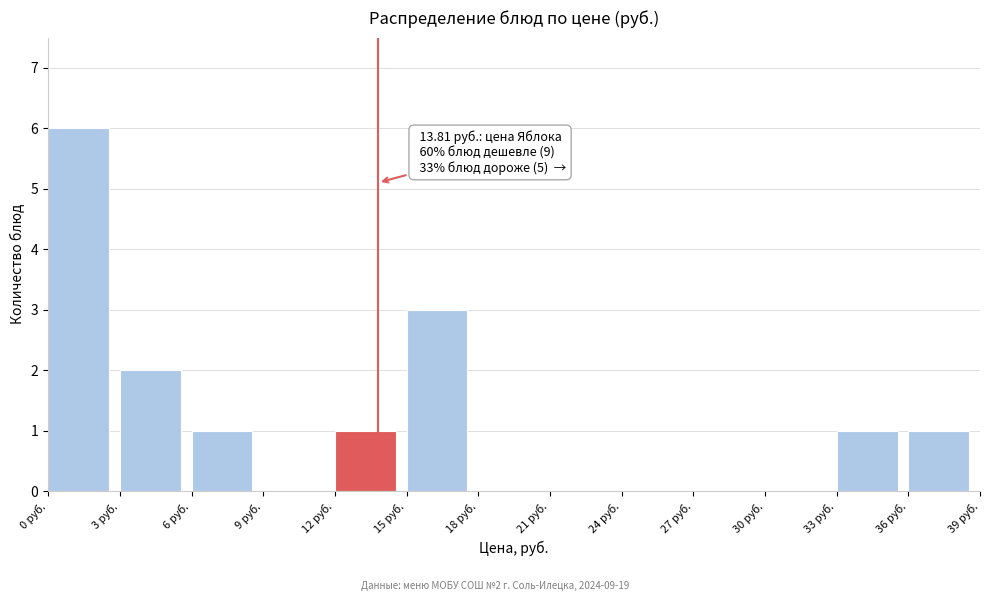

Which range on the x-axis has the tallest bar?

0 to 3